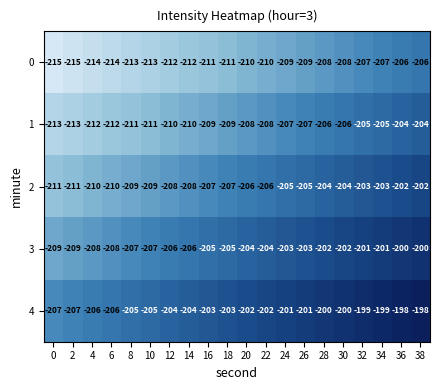

The 2 series shows -202 at 38. True or false?

True